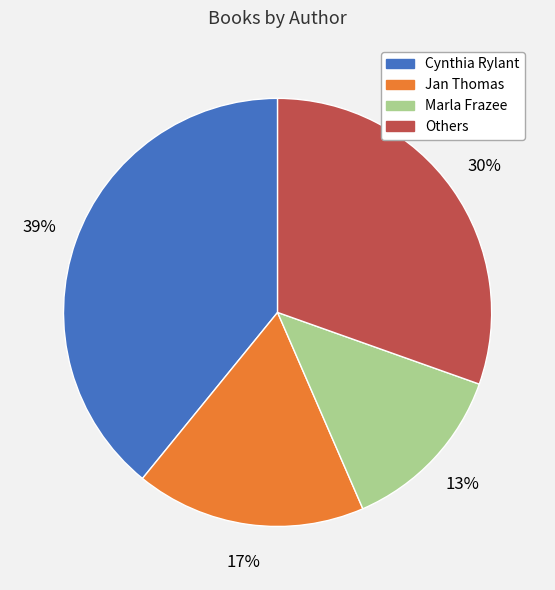

To the nearest percent, what is the difference between the largest and smallest slice percentages?

26%